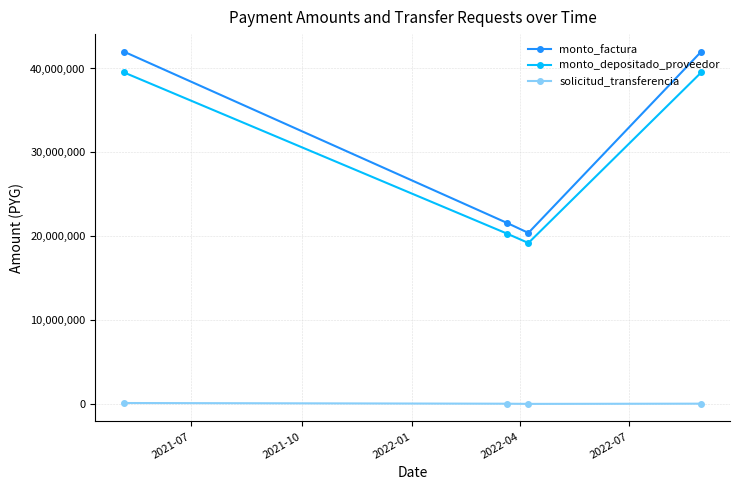

Which series has the widest spread of values?

monto_factura